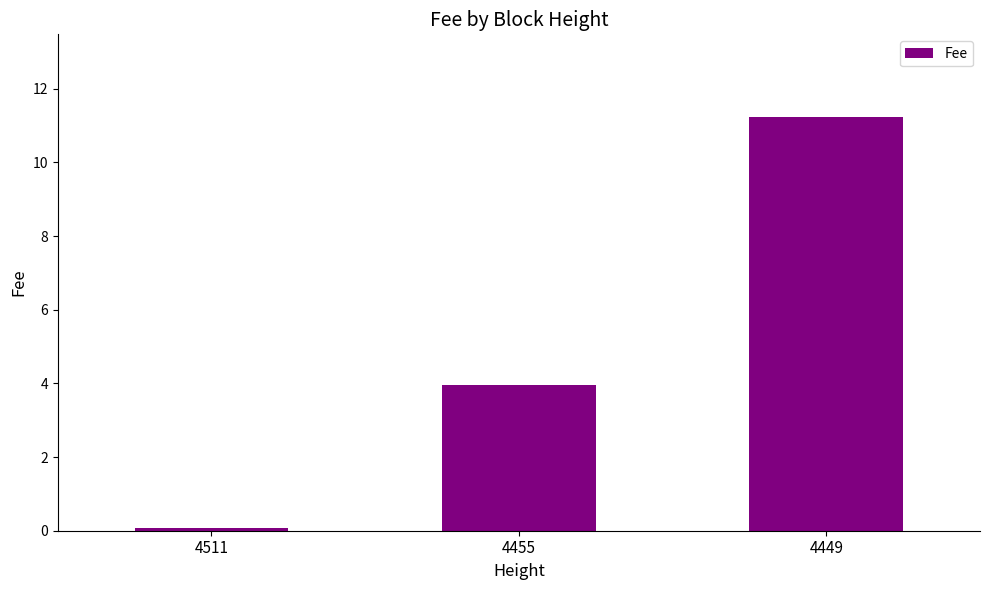

Between 4511 and 4455, which is larger?

4455